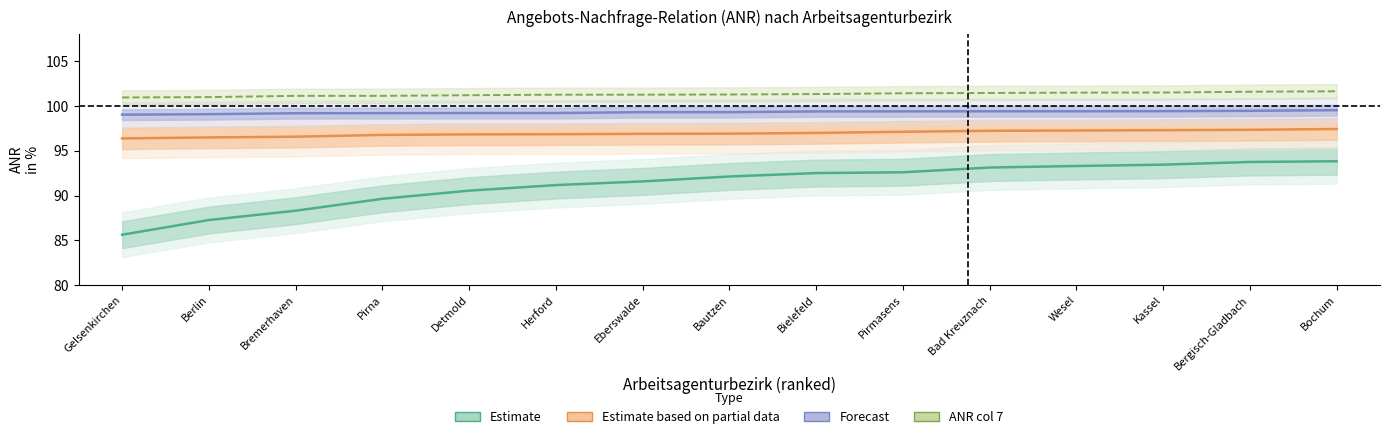

Which label corresponds to the largest value in the chart?

Bochum